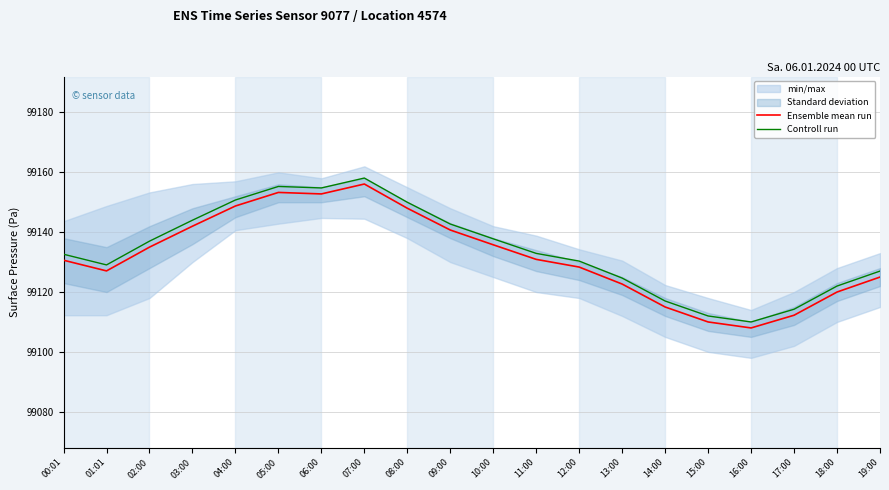

True or false: Ensemble mean run and Controll run intersect in this chart.

False